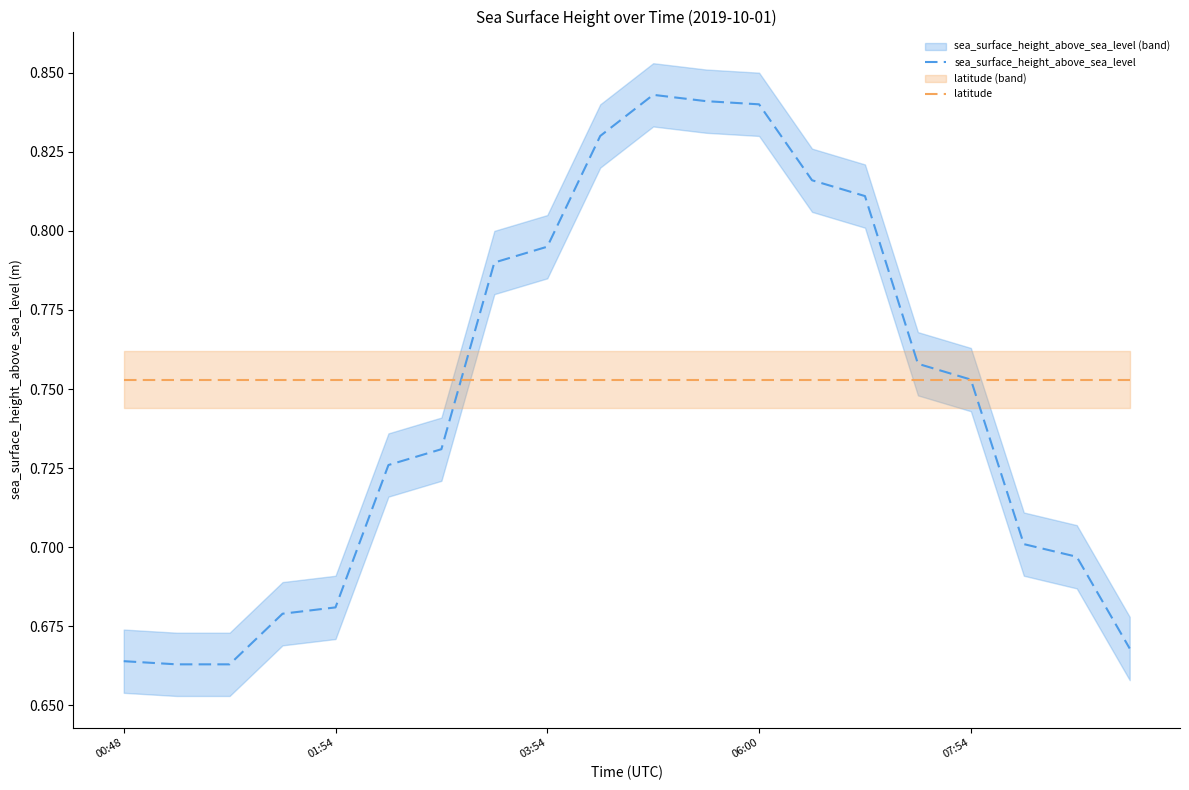

True or false: sea_surface_height_above_sea_level has a value of 0.7 at 6.

True